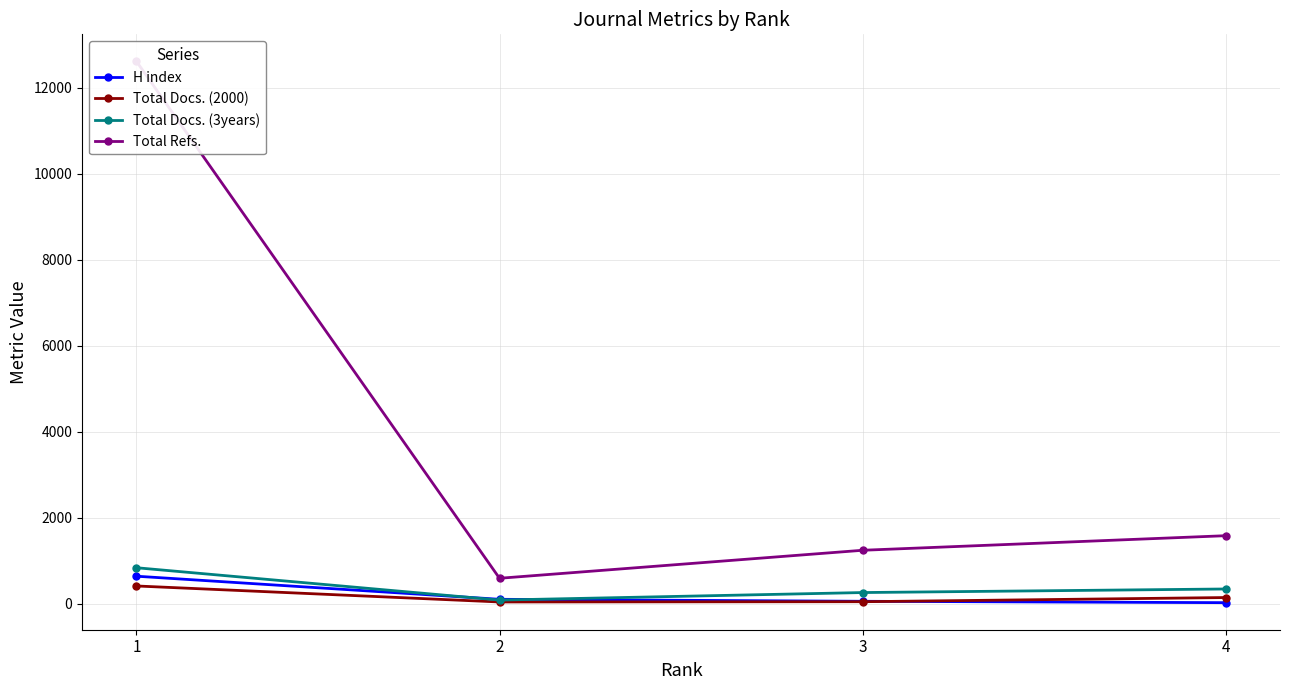

Which series changed the most between 2 and 4?

Total Refs.